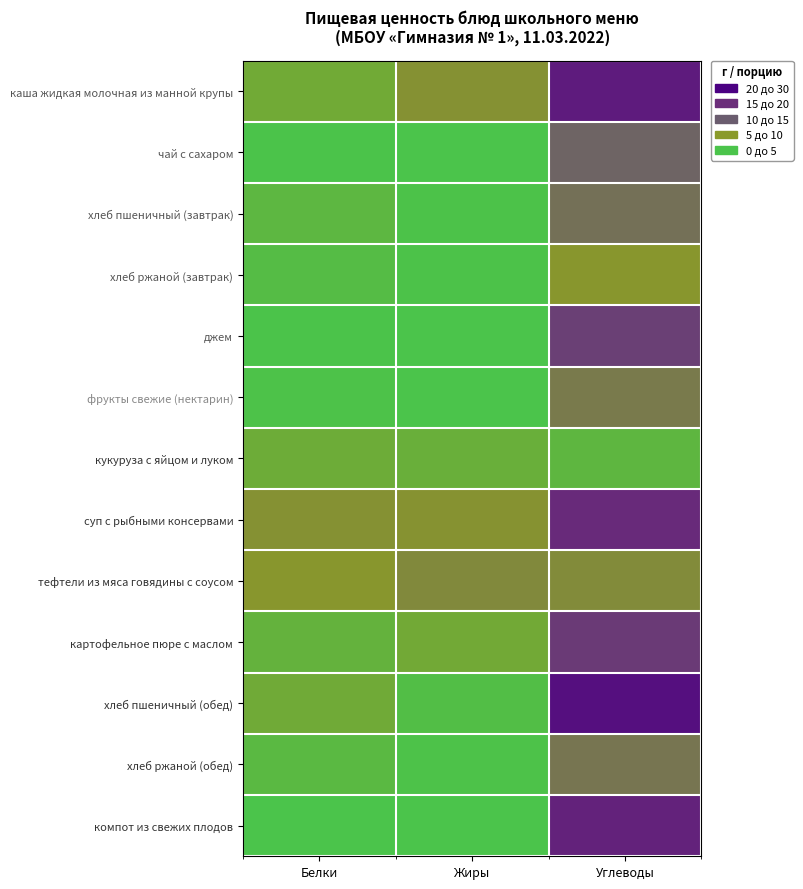

Reading left to right, extract all data points from this chart.

каша жидкая молочная из манной крупы: Белки=4.6	Жиры=8.6	Углеводы=25.5
чай с сахаром: Белки=0.2	Жиры=0.0	Углеводы=14.0
хлеб пшеничный (завтрак): Белки=2.3	Жиры=0.2	Углеводы=12.5
хлеб ржаной (завтрак): Белки=1.3	Жиры=0.2	Углеводы=7.9
джем: Белки=0.1	Жиры=0.0	Углеводы=19.5
фрукты свежие (нектарин): Белки=0.4	Жиры=0.0	Углеводы=11.3
кукуруза с яйцом и луком: Белки=4.1	Жиры=3.7	Углеводы=2.4
суп с рыбными консервами: Белки=8.6	Жиры=8.4	Углеводы=23.0
тефтели из мяса говядины с соусом: Белки=7.9	Жиры=9.6	Углеводы=9.4
картофельное пюре с маслом: Белки=3.1	Жиры=4.8	Углеводы=20.4
хлеб пшеничный (обед): Белки=4.6	Жиры=1.0	Углеводы=27.5
хлеб ржаной (обед): Белки=2.0	Жиры=0.4	Углеводы=11.9
компот из свежих плодов: Белки=0.0	Жиры=0.0	Углеводы=24.3